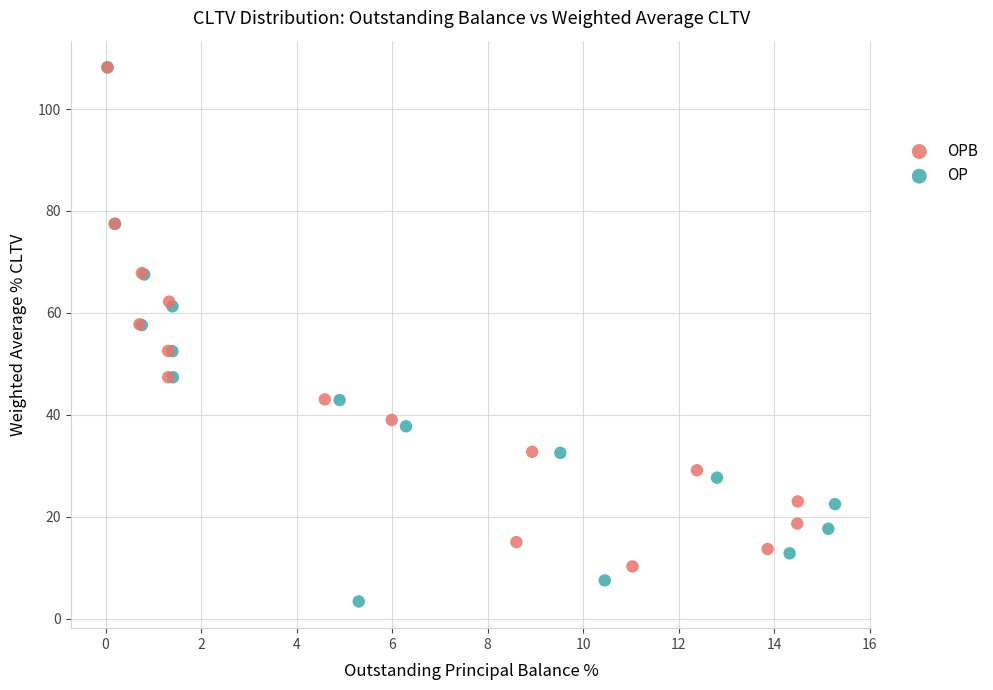

Which series reaches the minimum Y coordinate?

OP